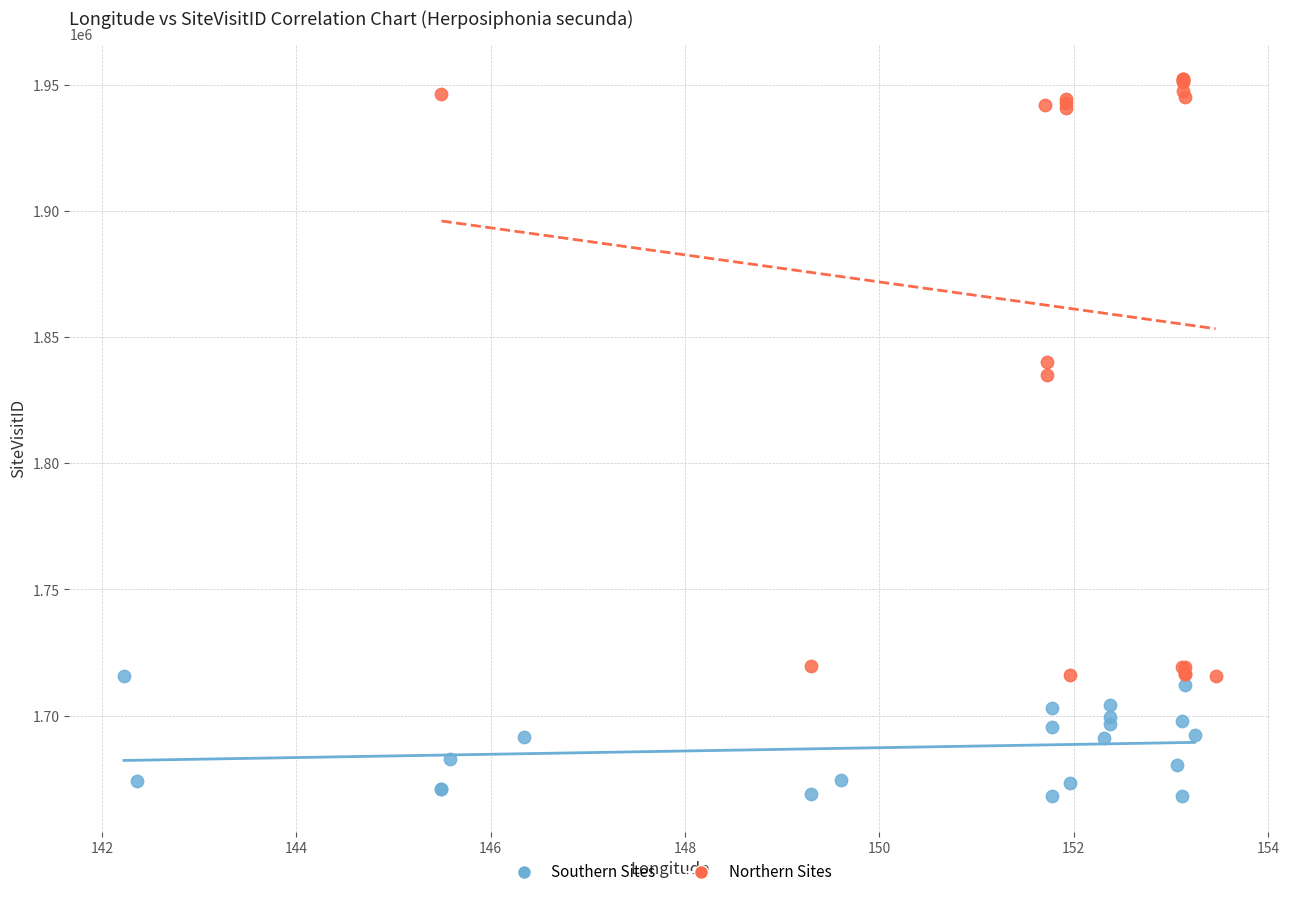

Which series contains the lowest Y value?

Southern Sites